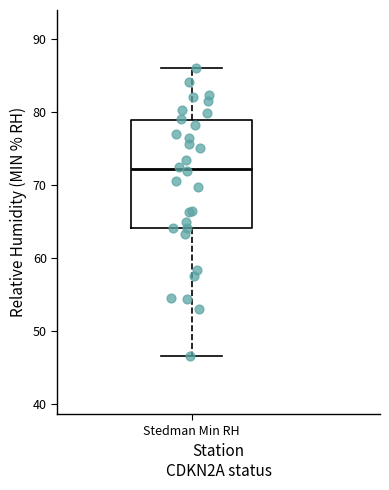

Read this box plot against the y-axis: the position of the median line, the range covered by the box, and the ends of both whiskers. The values are not printed on the chart, so give them approximately, as read against the axis.

median 72, box 64 to 79, whiskers 47 to 86